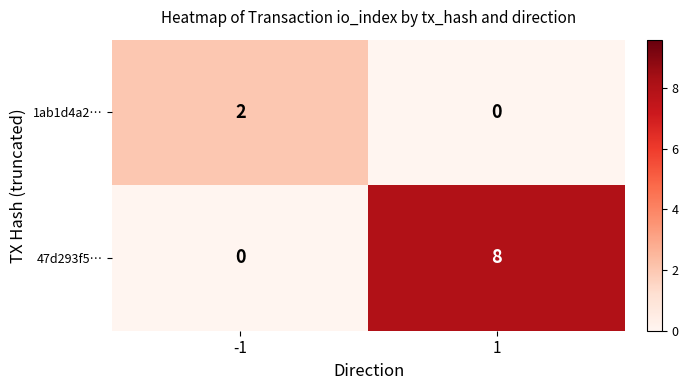

What is the total value across all series at -1?

2